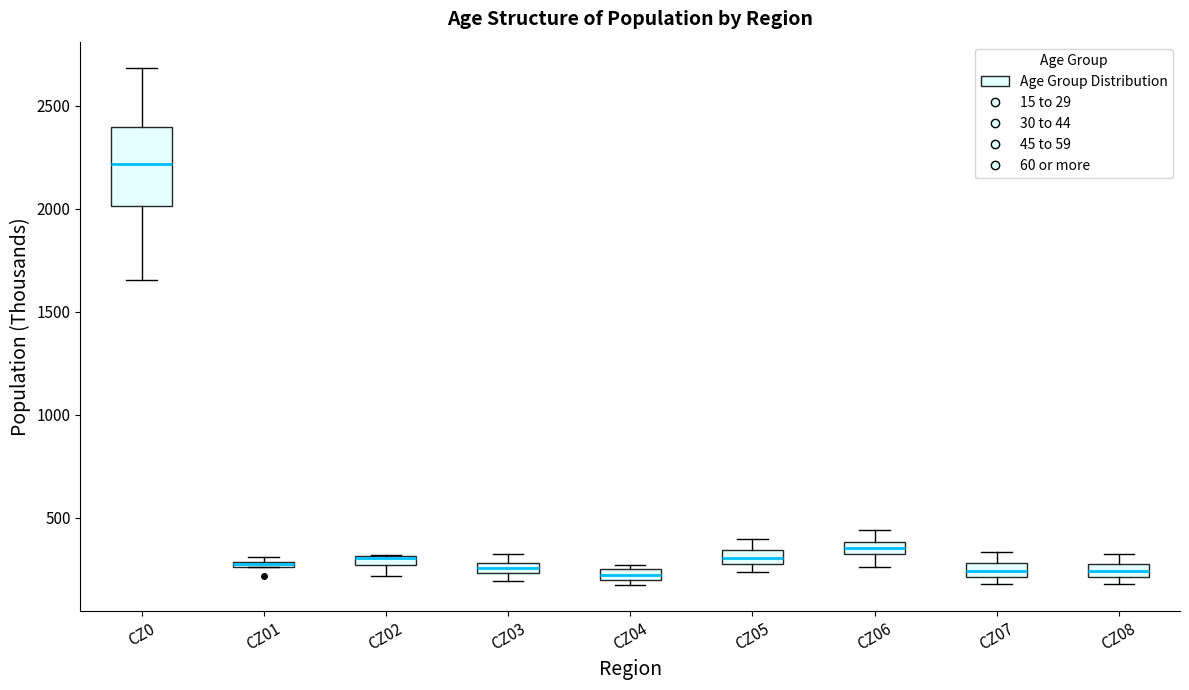

Comparing the boxes themselves (not the whiskers), which one is the tallest?

CZ0